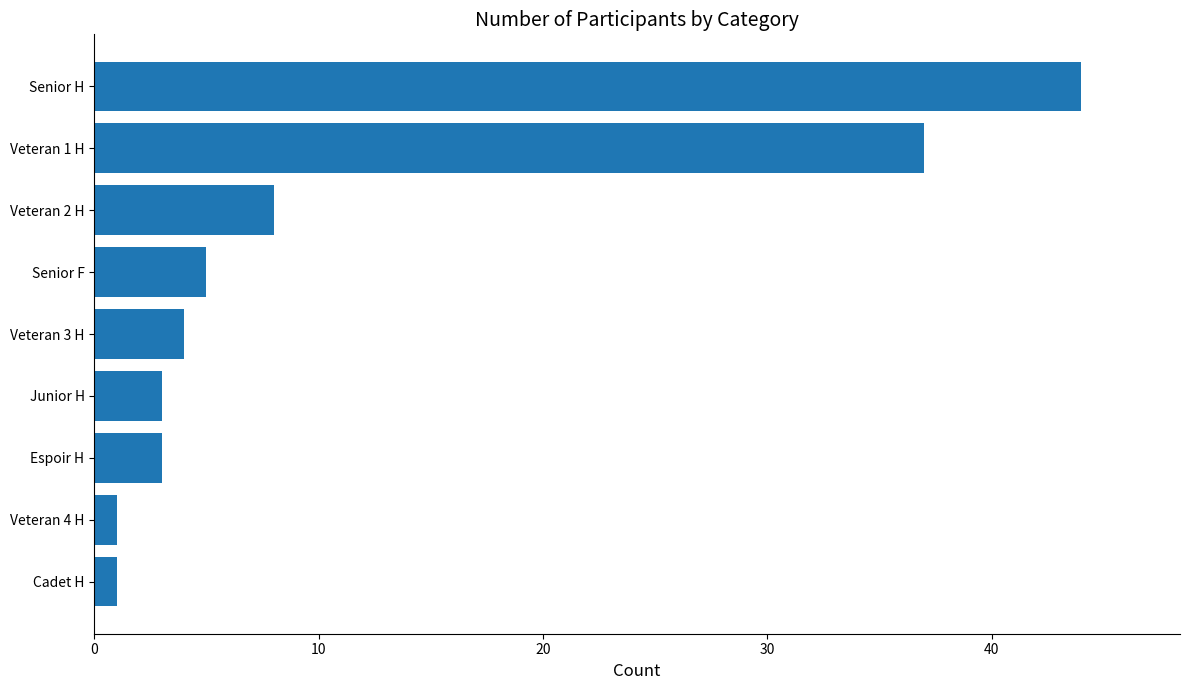

At which label is the value closest to 22?

Veteran 2 H